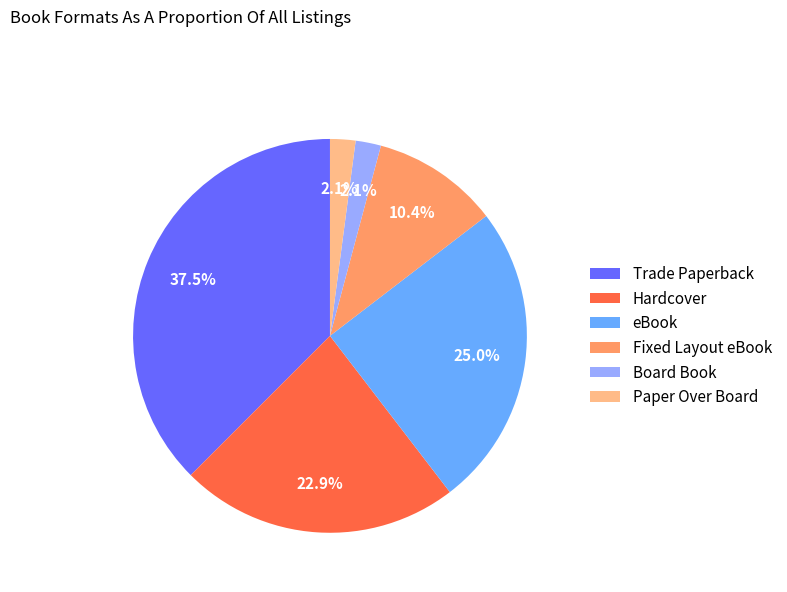

True or false: Paper Over Board accounts for 2% of the total.

True